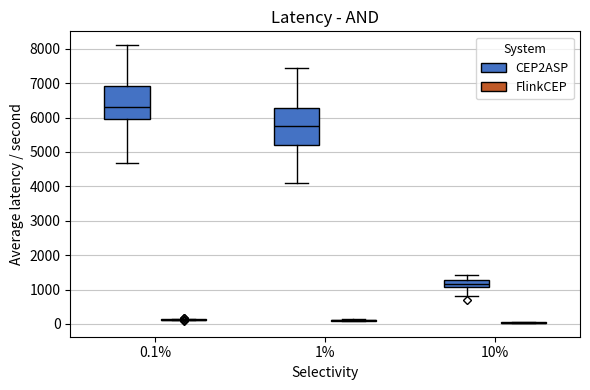

Which box is the tallest, from its lower edge to its upper edge?

1% (CEP2ASP)